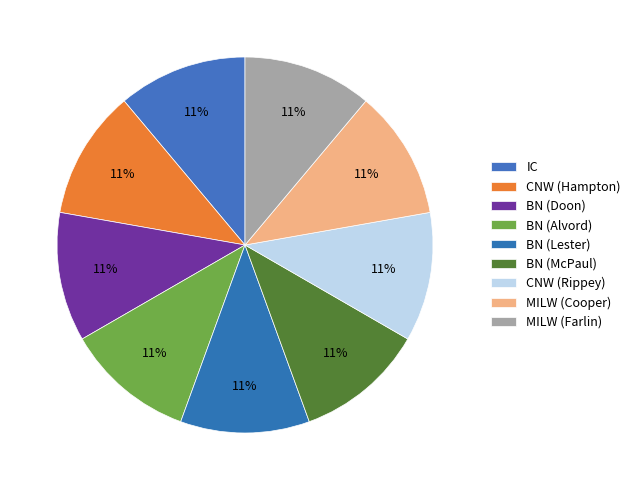

Between BN (Doon) and BN (Alvord), which is larger?

BN (Doon)